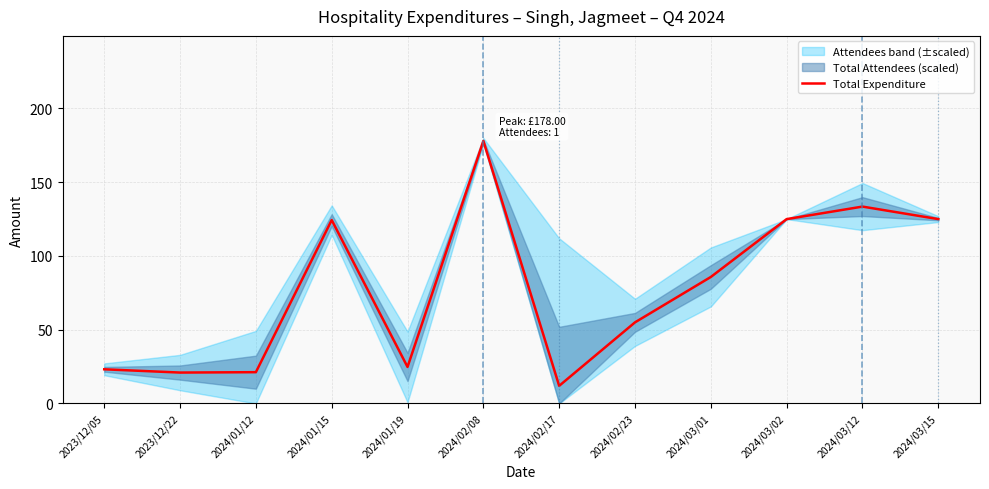

The chart shows a value of 12.4 at 2023/12/05. True or false?

False